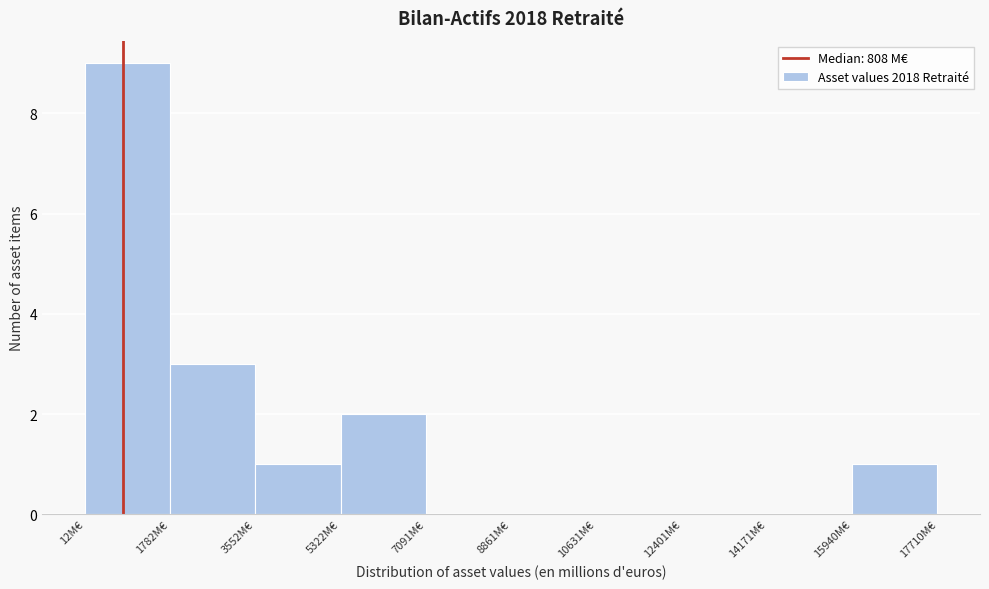

How tall is the bar that spans 0 to 1800 on the x-axis? Neither the bar edges nor the heights are printed on the chart, so give them approximately, as read against the axes.

9